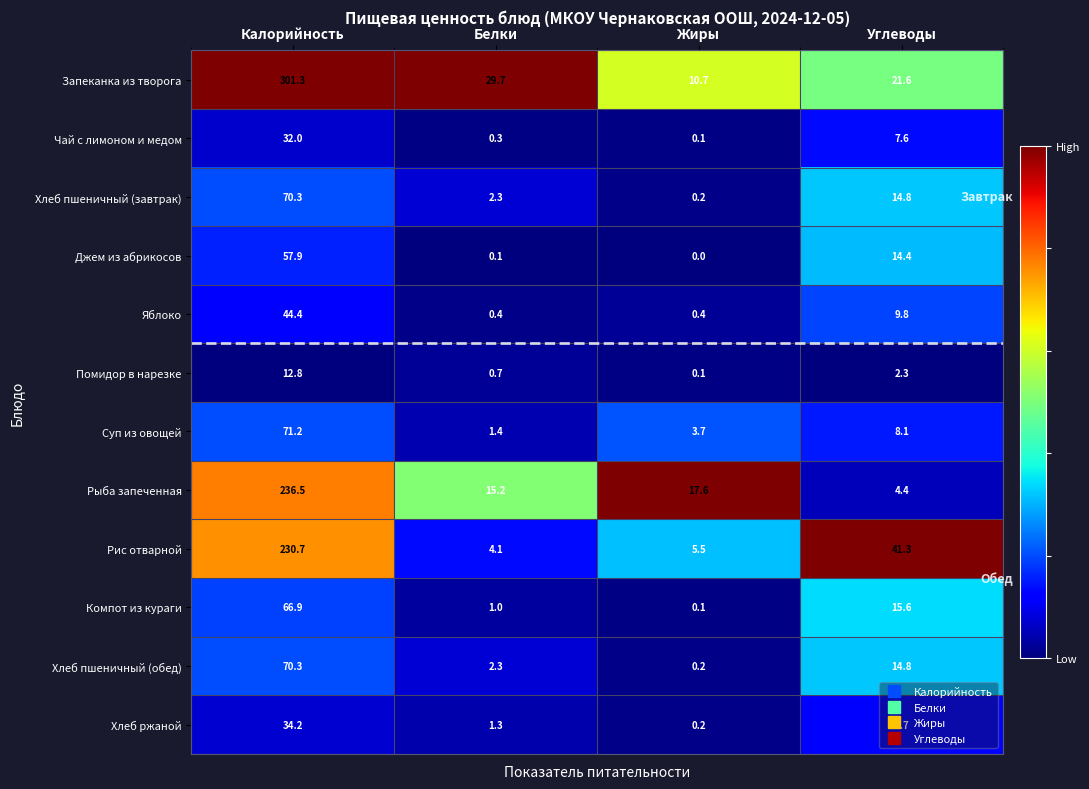

Which series has the largest total across all categories?

Запеканка из творога